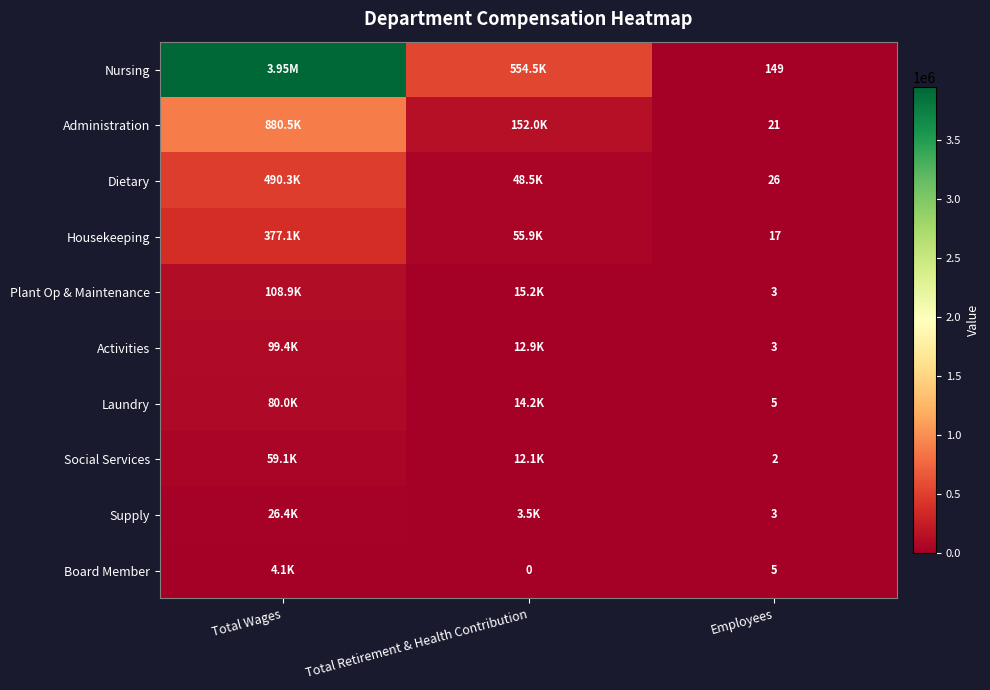

What is the spread (max minus min) of values at Total Wages?

3947126